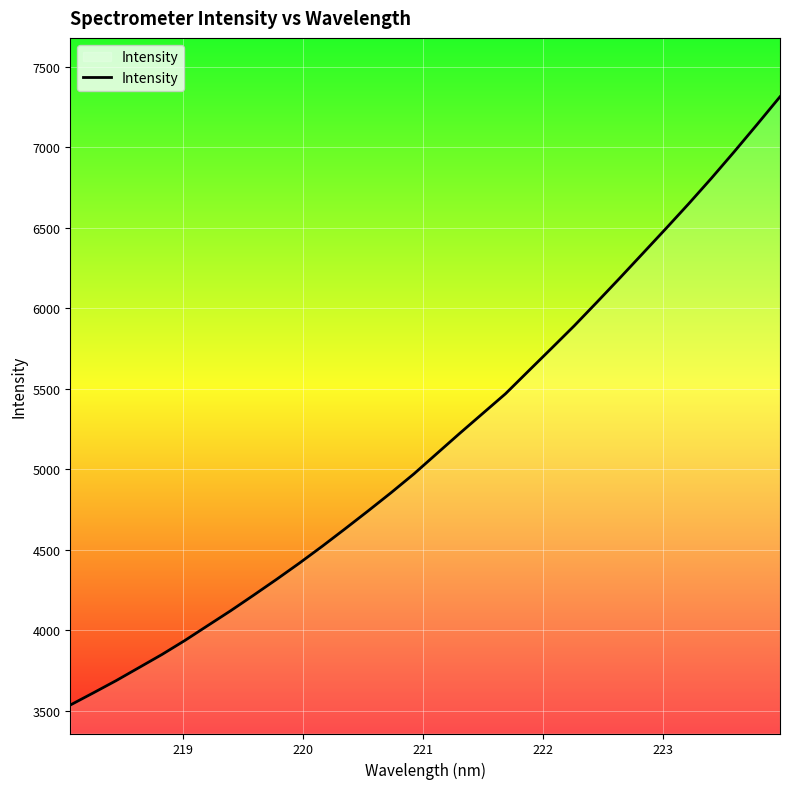

What is the maximum value shown in the chart?

7312.5